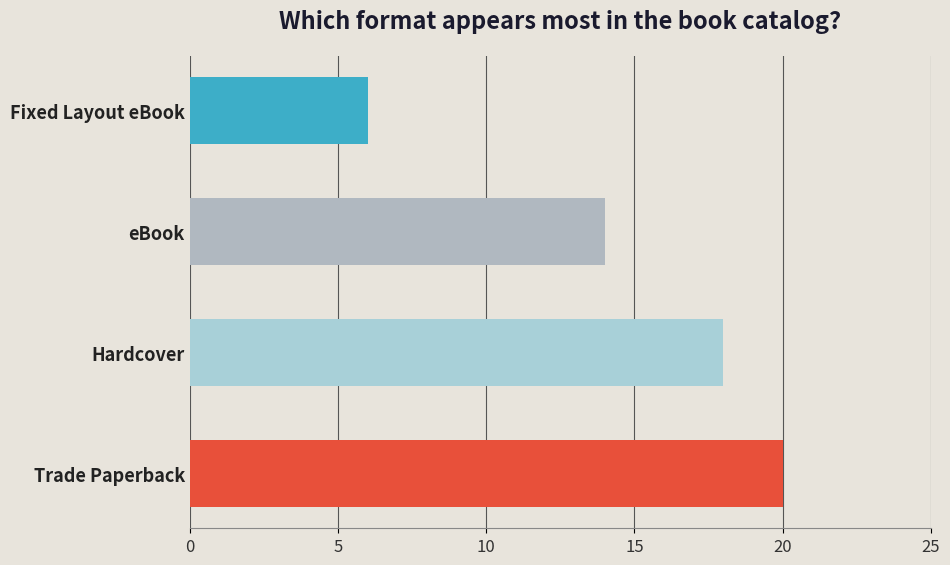

True or false: the data shows 20 at Trade Paperback.

True